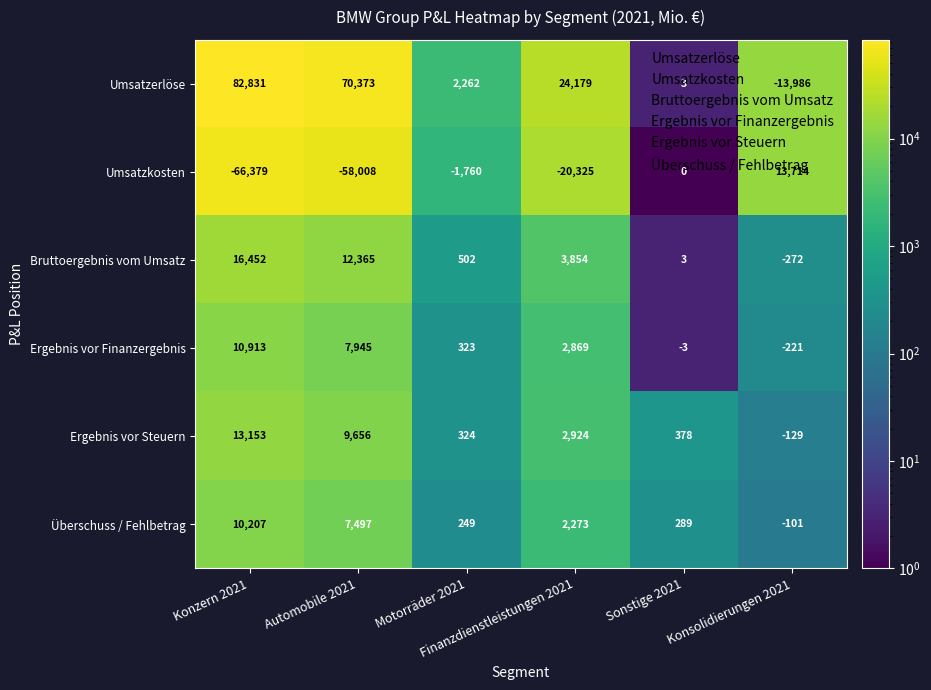

At how many categories does at least one series exceed 23301?

3